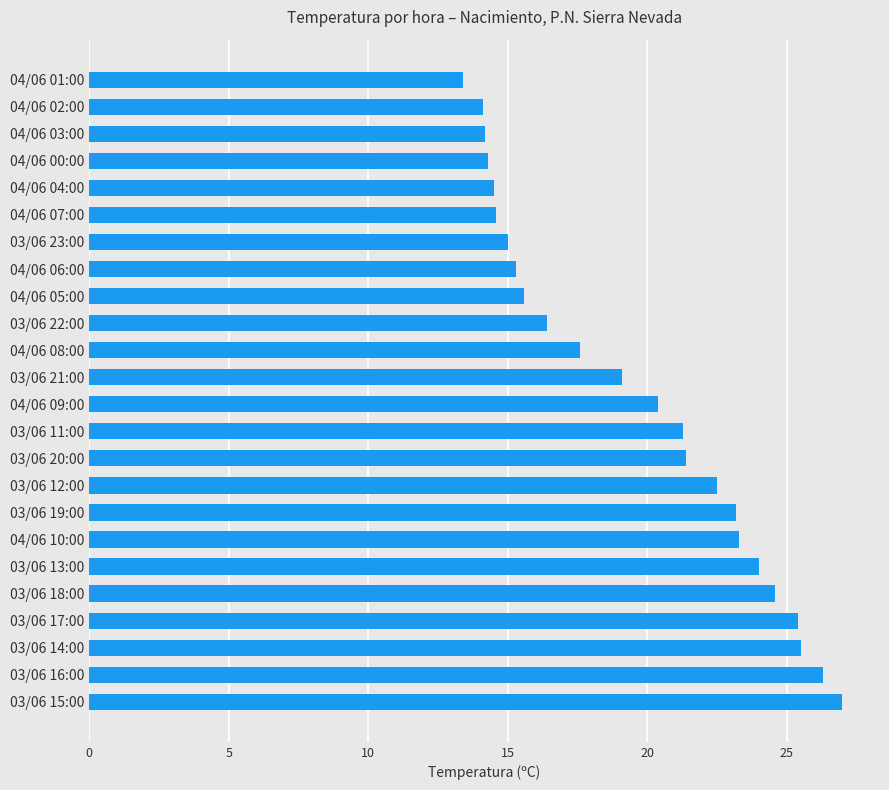

How many bars are there in total?

24